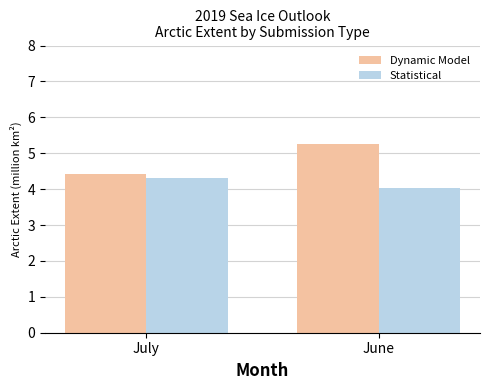

At which label is Dynamic Model closest to 4?

July